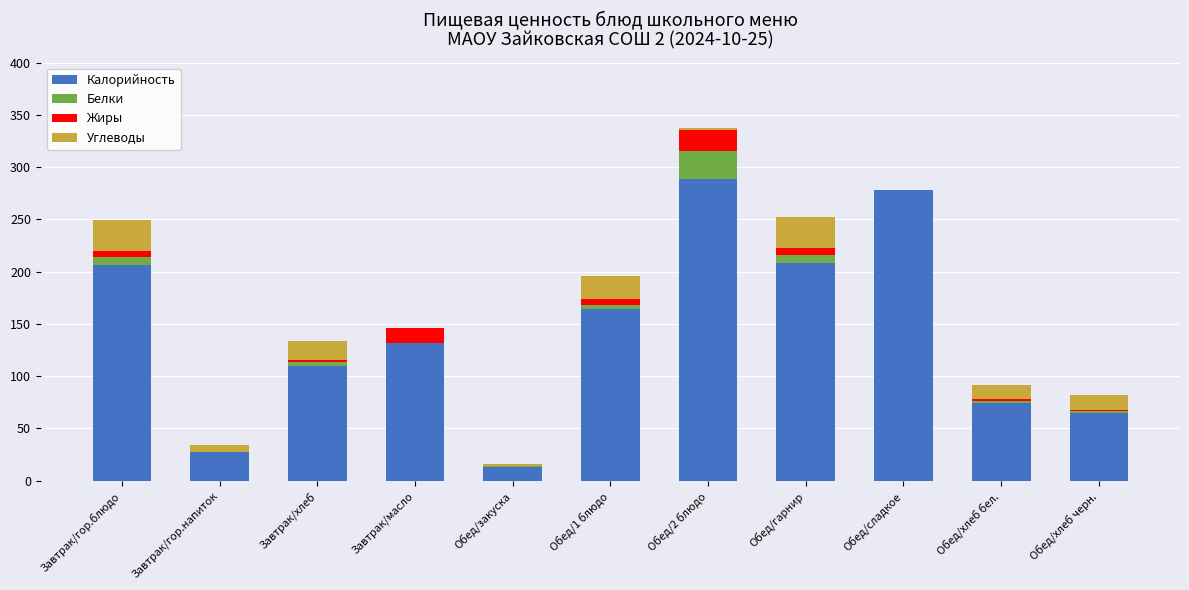

The value of Калорийность at Обед/хлеб бел. is 17. True or false?

False